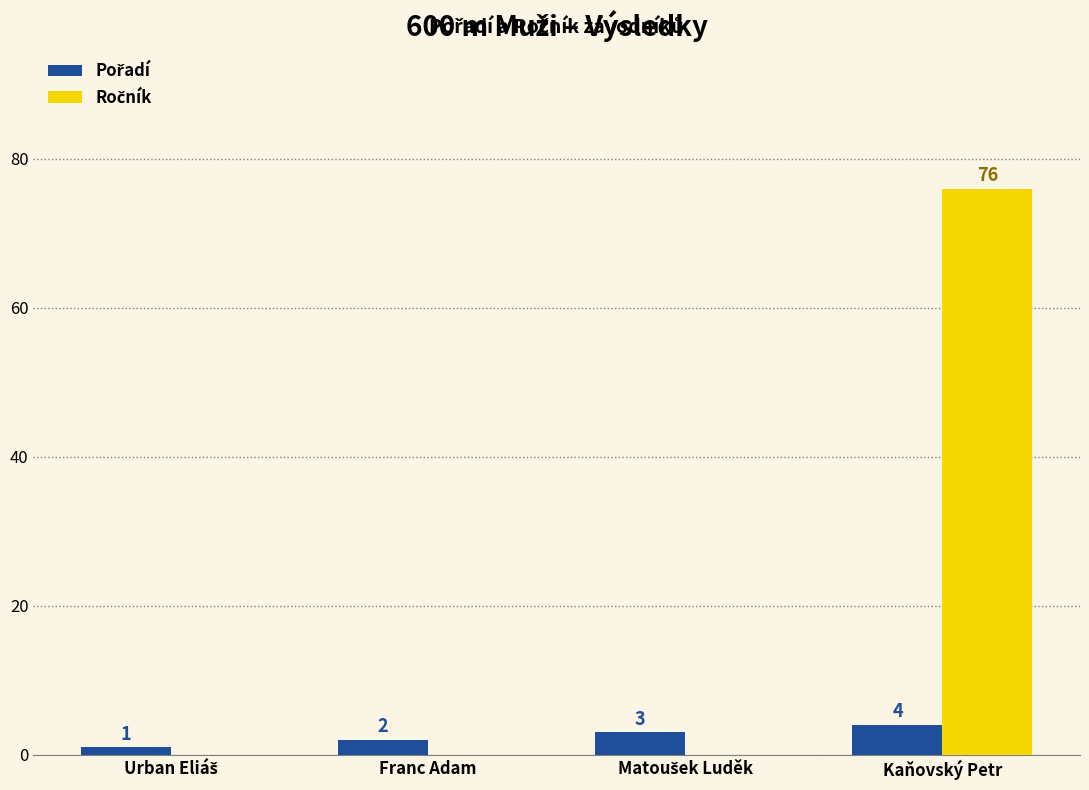

What is the total value across all series at Kaňovský Petr?

80